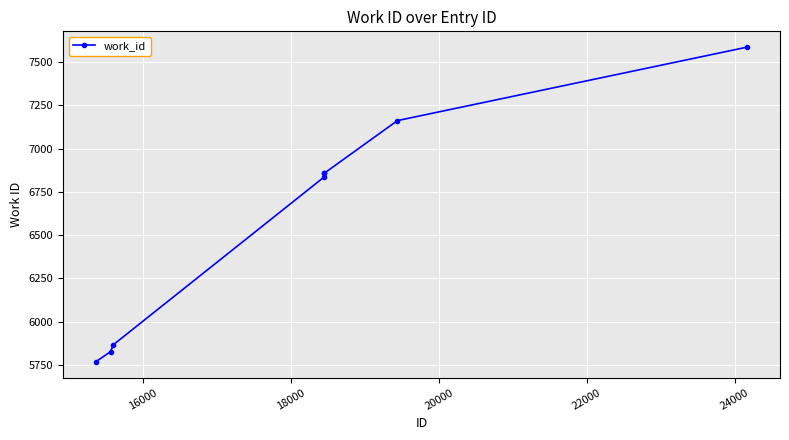

What is the value of the 1st point from the left?

5767